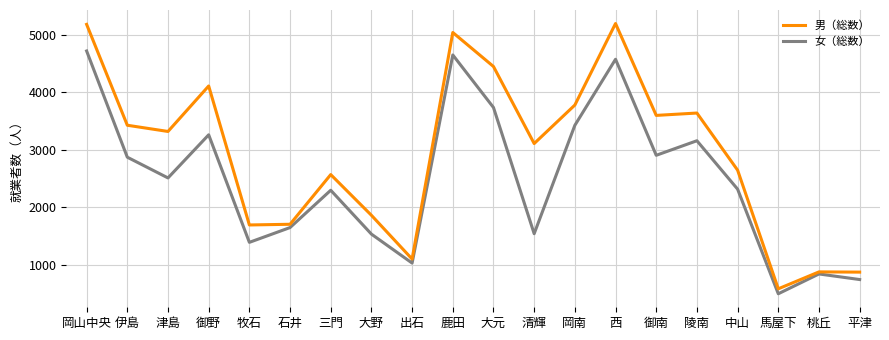

In 女（総数）, how many points are higher than both neighbors (excluding endpoints)?

6